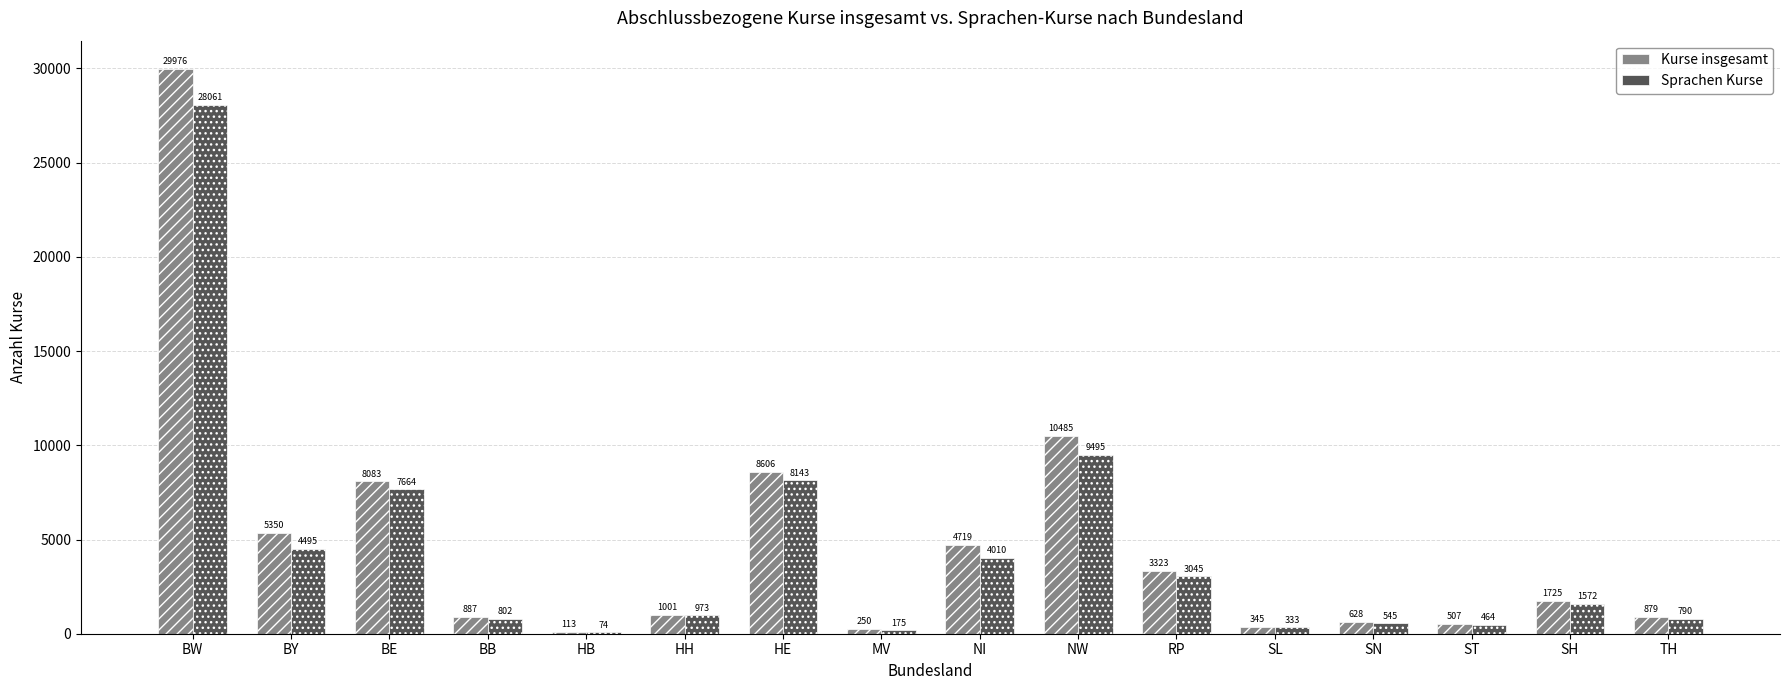

What is the sum of all Kurse insgesamt values?

76877